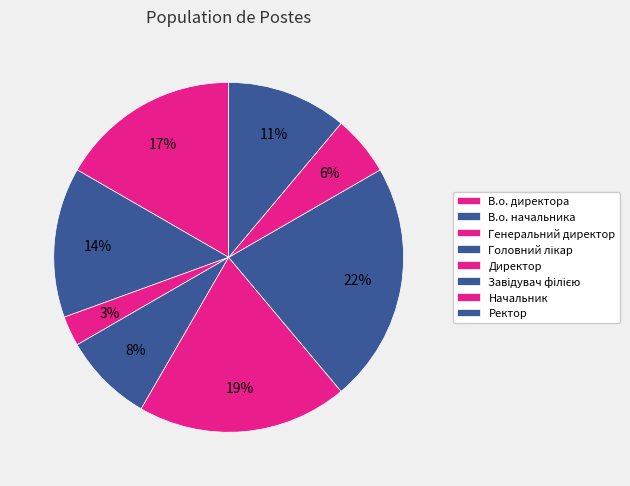

How many slices are in this pie chart?

8